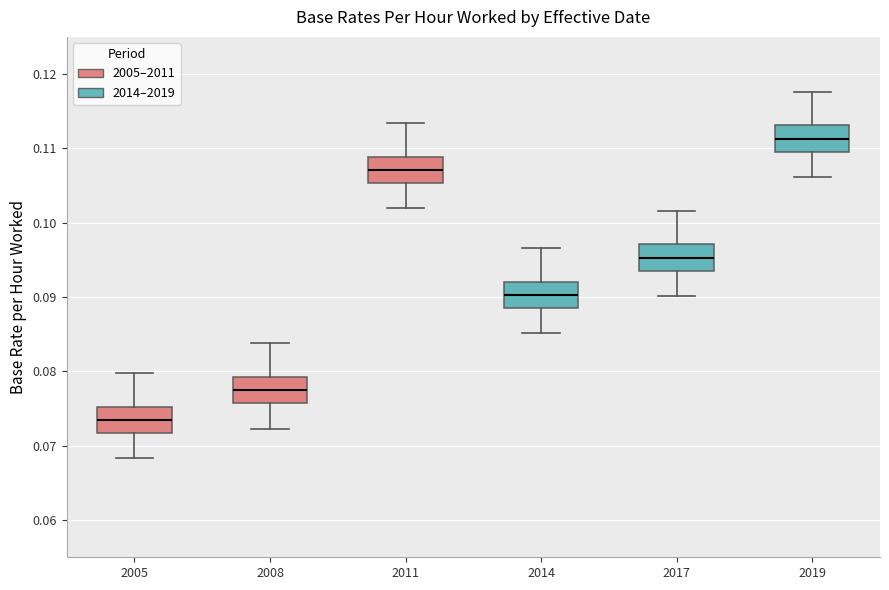

Which box has the highest median line?

2019